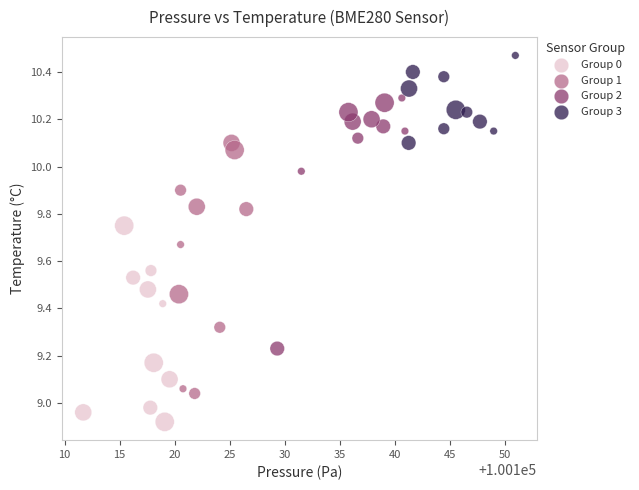

Which series contains the highest Y value?

Group 3